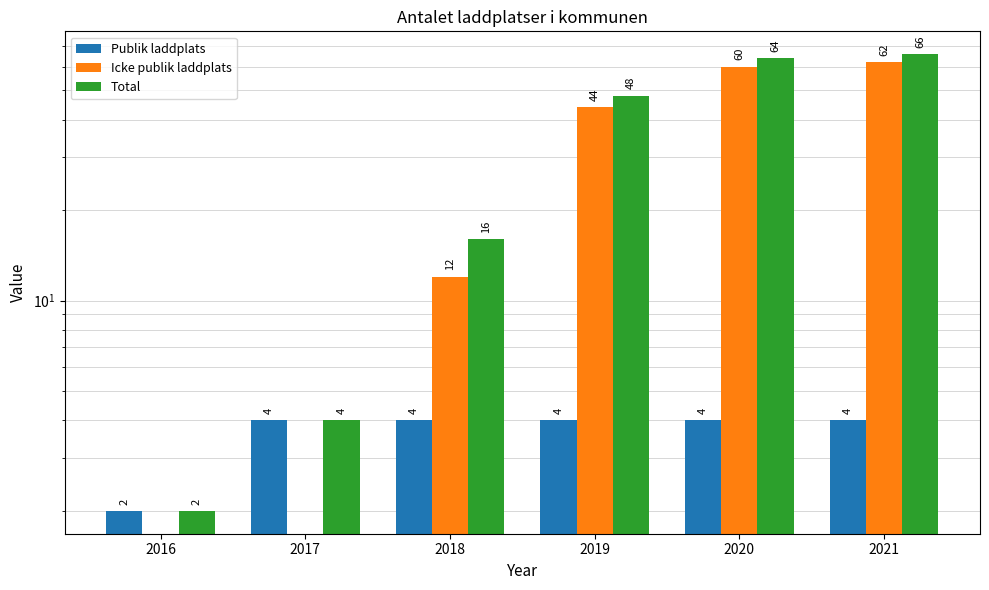

Reading left to right, what are all the values shown in this chart?

Publik laddplats: 2	4	4	4	4	4
Icke publik laddplats: 0	0	12	44	60	62
Total: 2	4	16	48	64	66